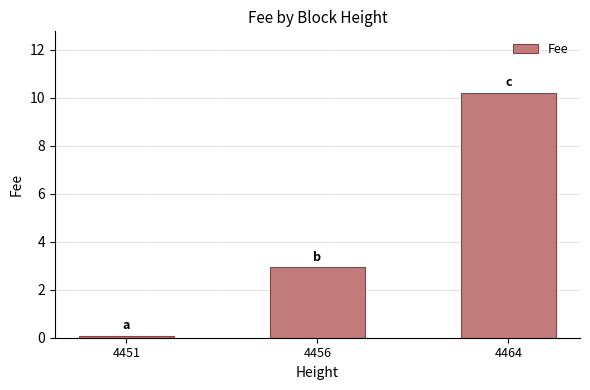

What is the average value?

4.4